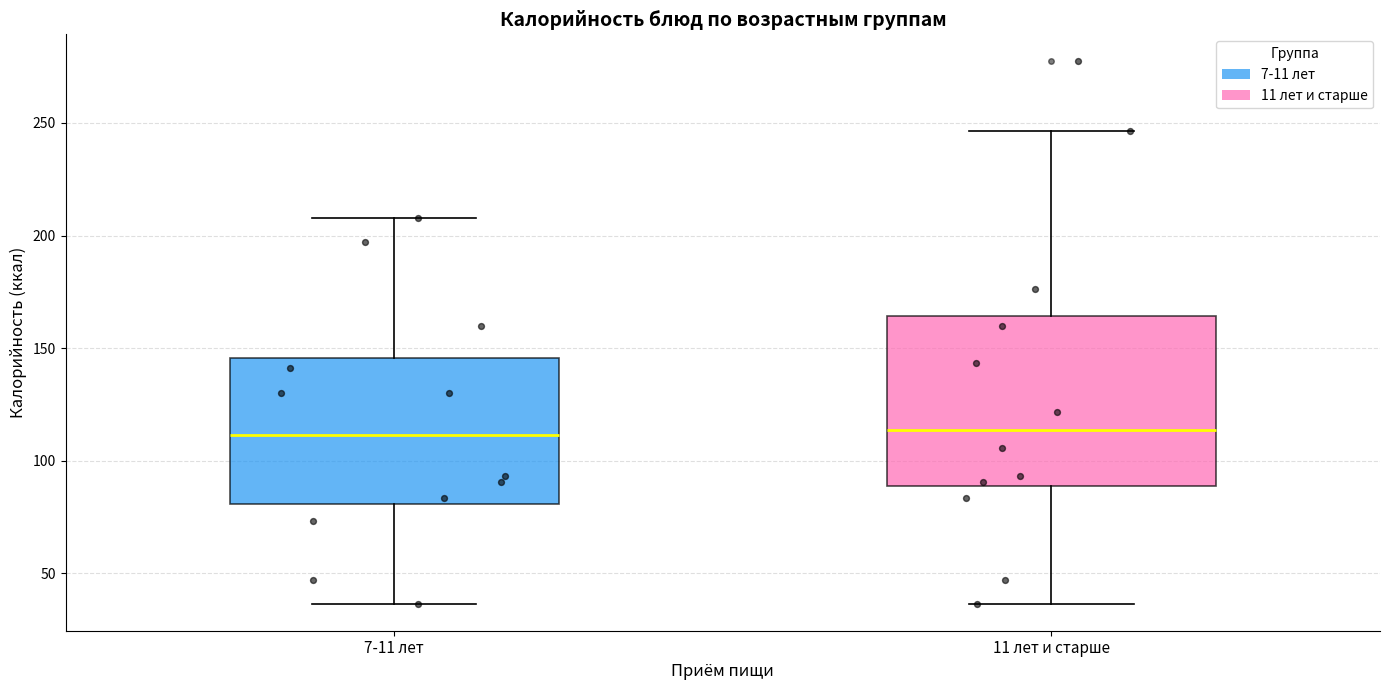

Where is the upper edge of the box for 11 лет и старше on the y-axis? The values are not printed on the chart, so give them approximately, as read against the axis.

165